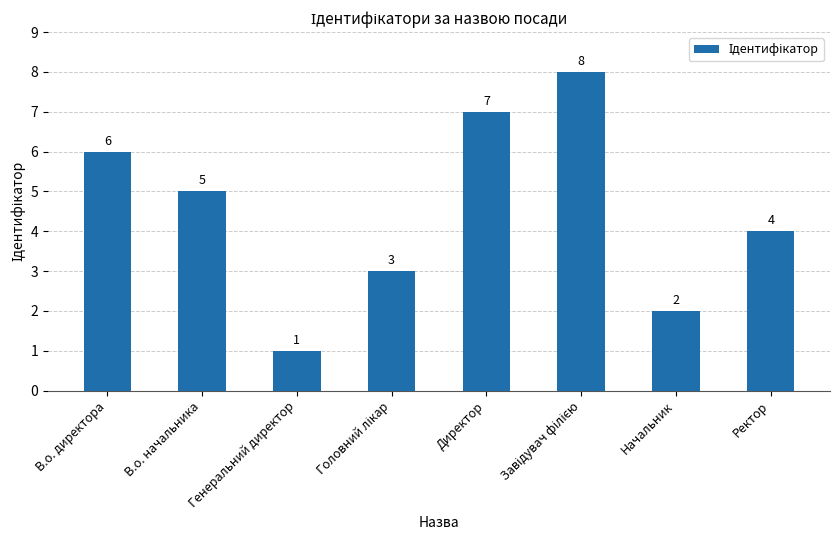

At which label does the data first exceed 5?

В.о. директора